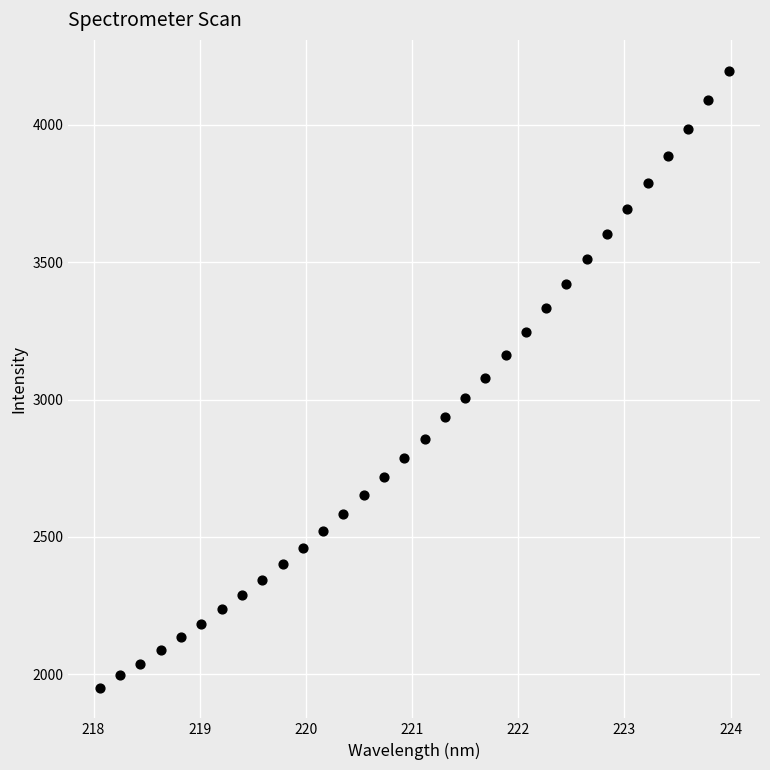

What is the range of Y values (max minus min)?

2243.7